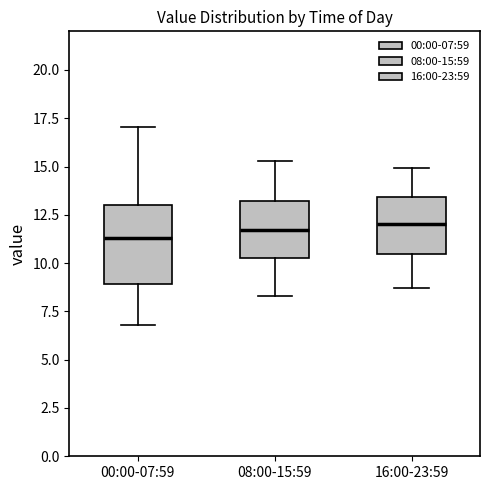

Reading left to right, transcribe this box plot: for each box, give where its median line is, the range the box spans, and where its two whiskers end, as read against the y-axis. The values are not printed on the chart, so give them approximately, as read against the axis.

00:00-07:59: median 11.5, box 9.0 to 13.0, whiskers 7.0 to 17.0
08:00-15:59: median 11.5, box 10.5 to 13.0, whiskers 8.5 to 15.5
16:00-23:59: median 12.0, box 10.5 to 13.5, whiskers 8.5 to 15.0